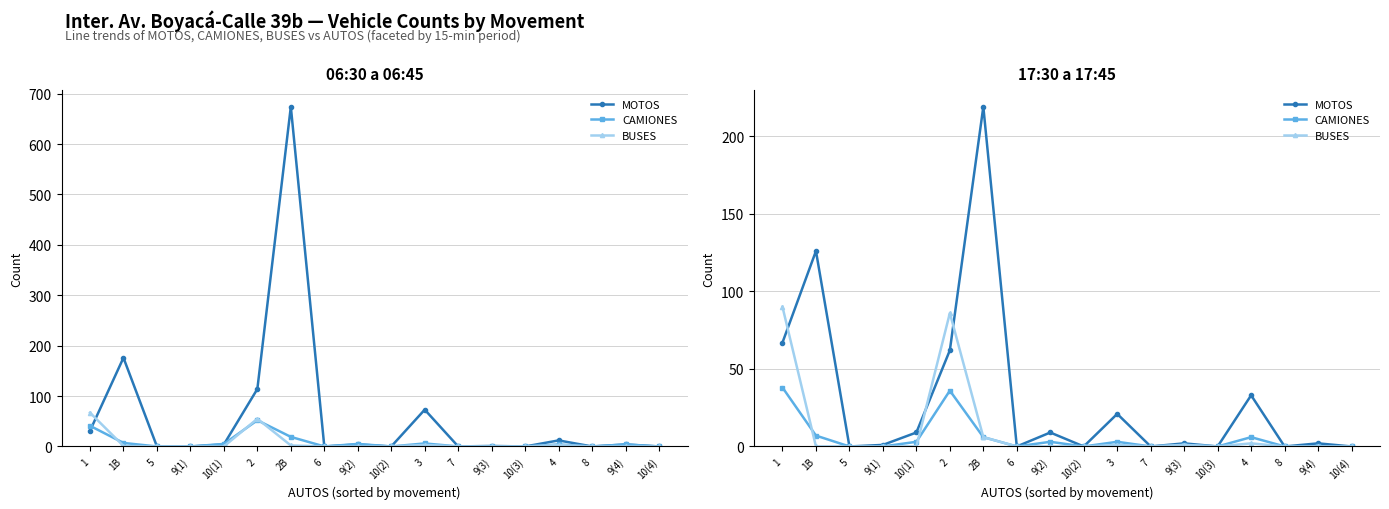

True or false: BUSES and MOTOS cross at least once.

True